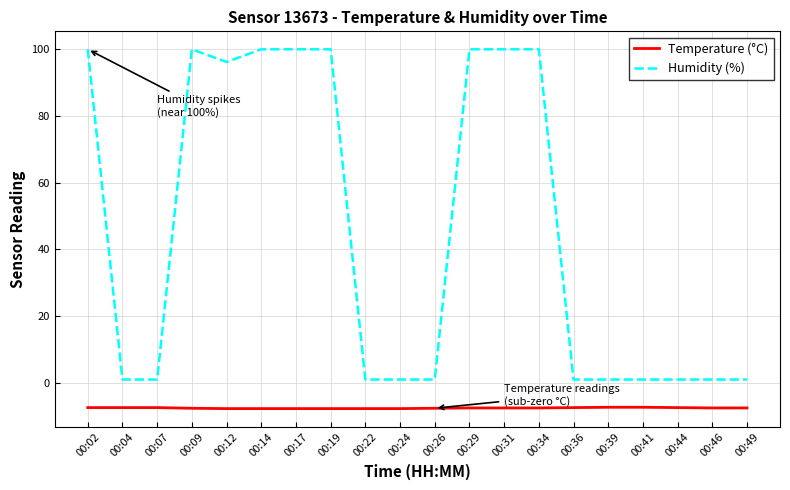

True or false: Humidity (%) and Temperature (°C) intersect in this chart.

False